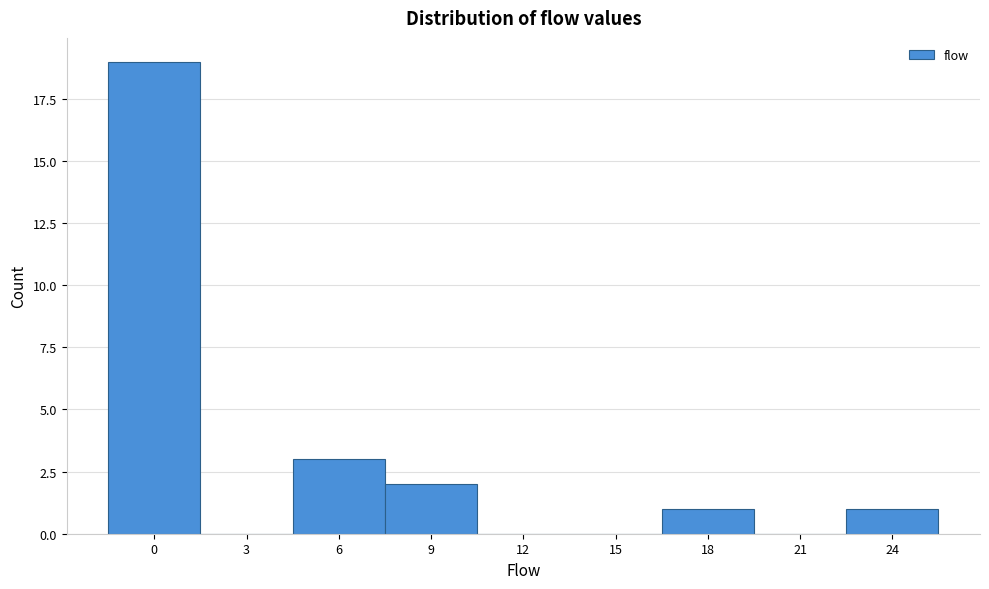

Reading left to right, extract all data points from this chart.

0=19	3=0	6=3	9=2	12=0	15=0	18=1	21=0	24=1